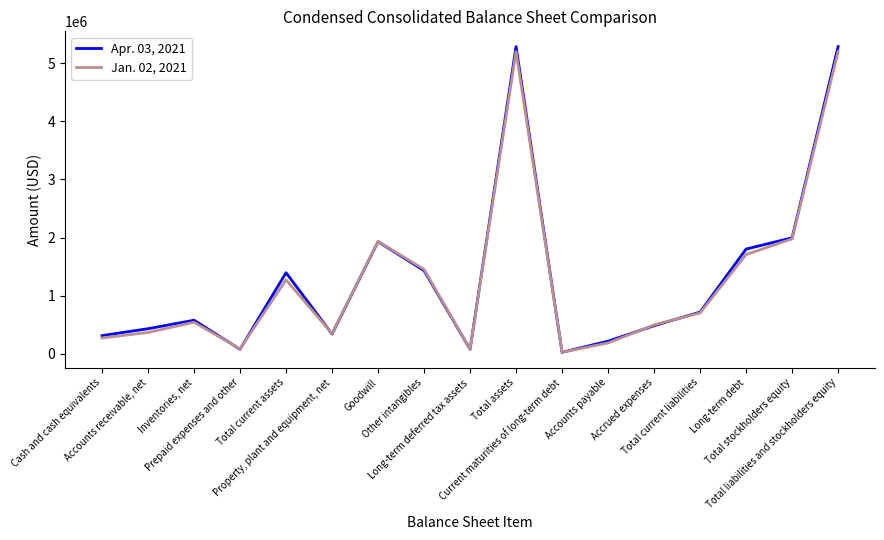

List the series in order of their overall mean, lowest first.

Jan. 02, 2021, Apr. 03, 2021